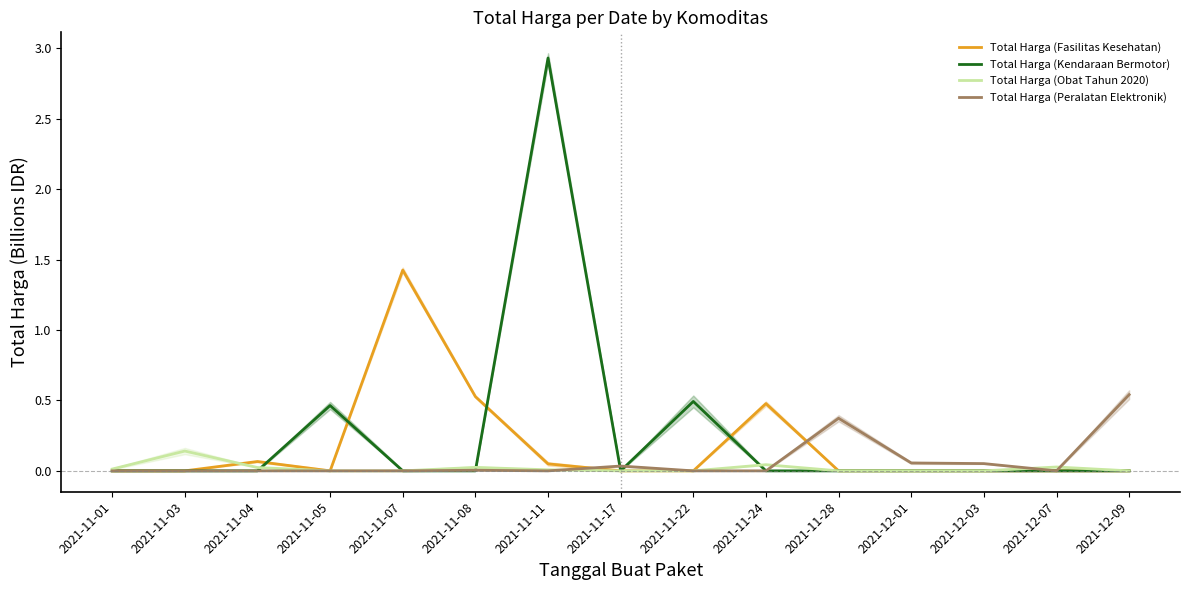

Where is the first local maximum for Total Harga (Peralatan Elektronik)?

2021-11-08